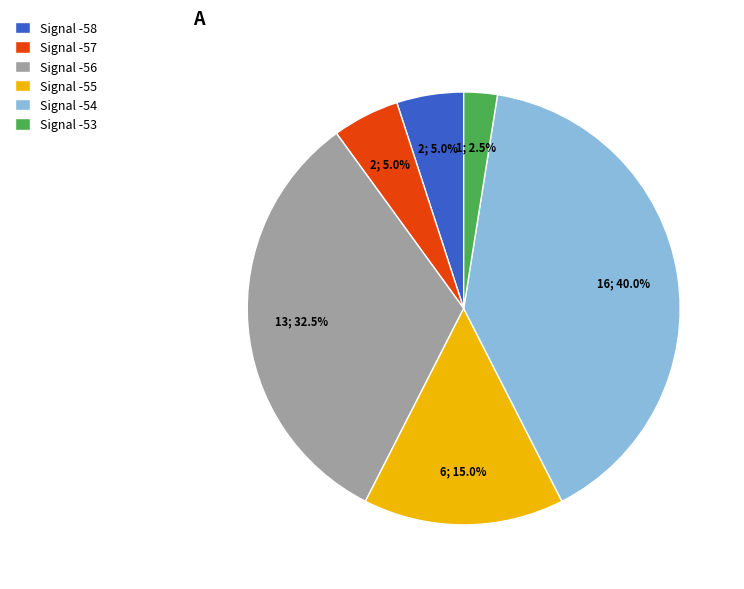

Between Signal -53 and Signal -57, which is larger?

Signal -57